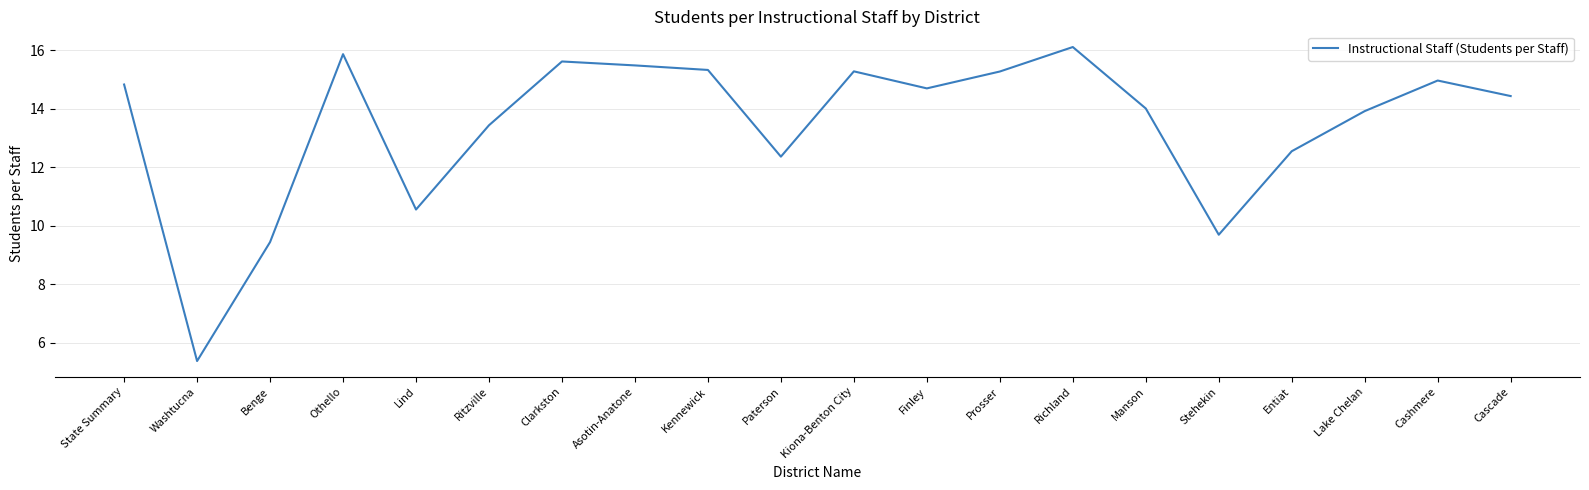

What position from the left is Clarkston?

7